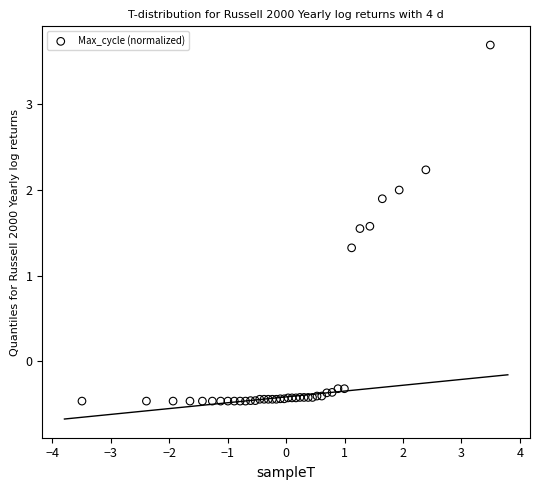

What Y value in the scatter plot is closest to 1?

1.3